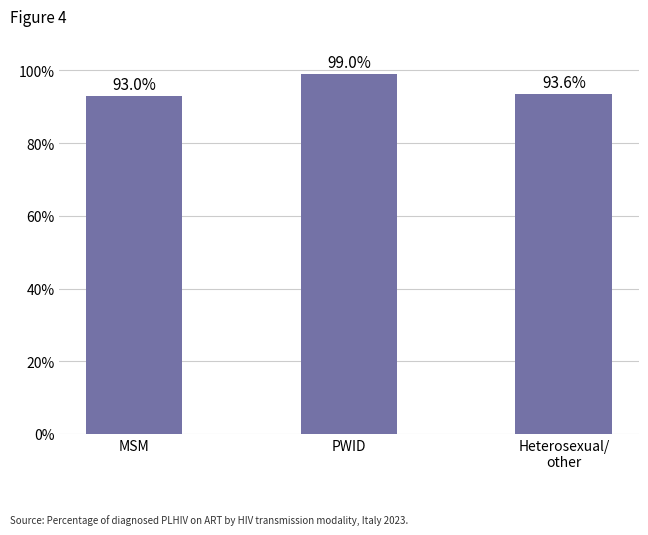

How many series are shown in this chart?

1